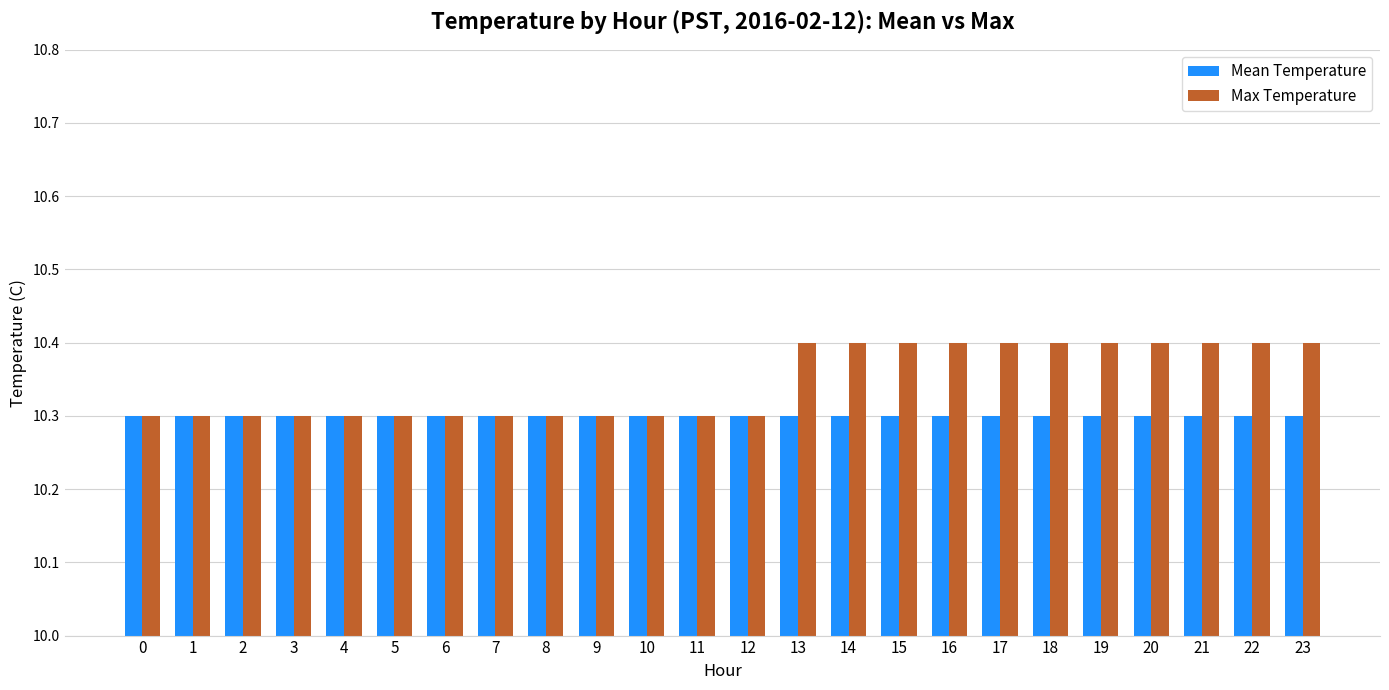

Which series has the largest range (max minus min)?

Max Temperature